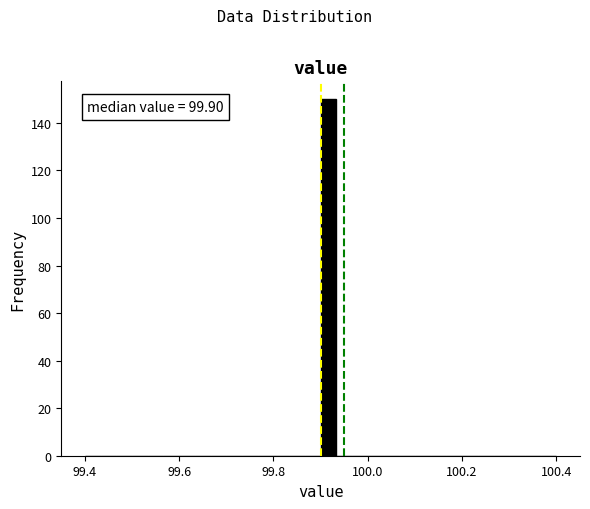

Read against the x-axis, roughly where is the centre of the tallest bar?

99.92